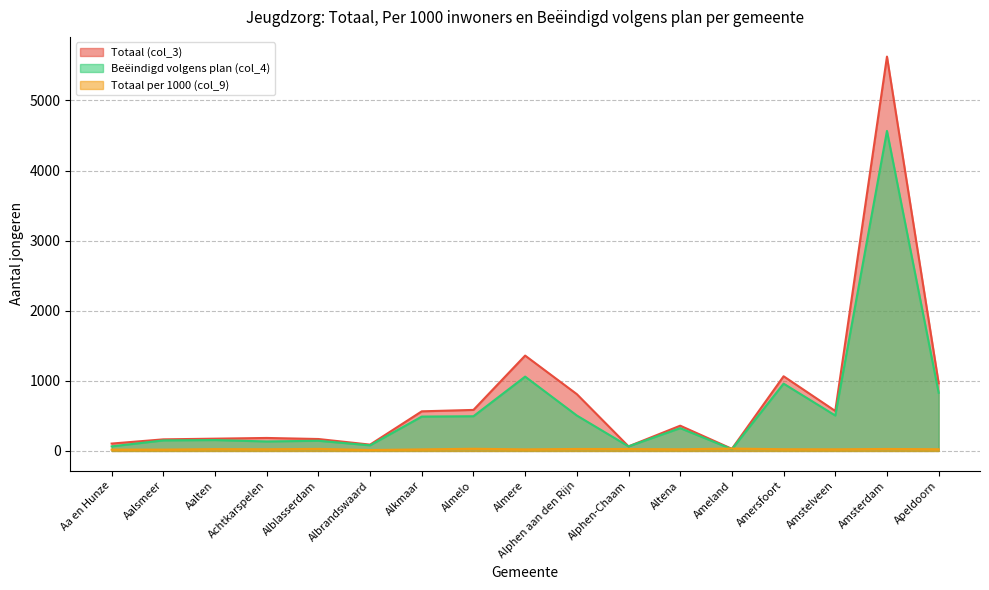

Which series has the largest range (max minus min)?

Totaal (col_3)